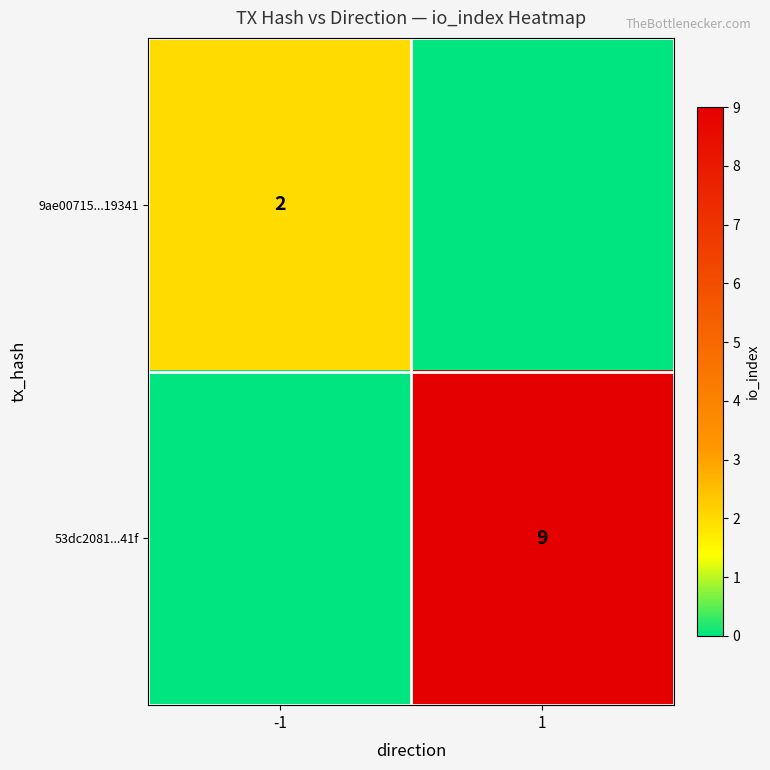

The 53dc2081...41f series shows 9 at 1. True or false?

True